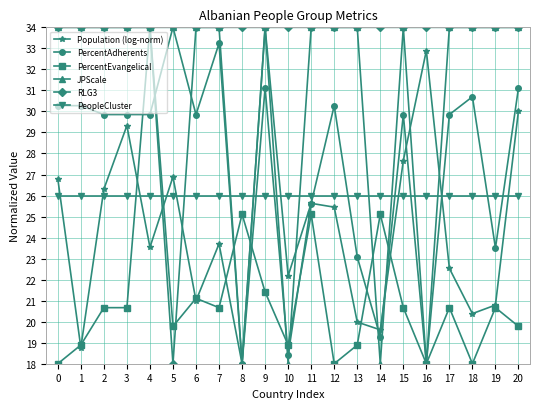

Rank the series at 14 from lowest to highest value.

JPScale, PercentAdherents, Population (log-norm), PercentEvangelical, PeopleCluster, RLG3